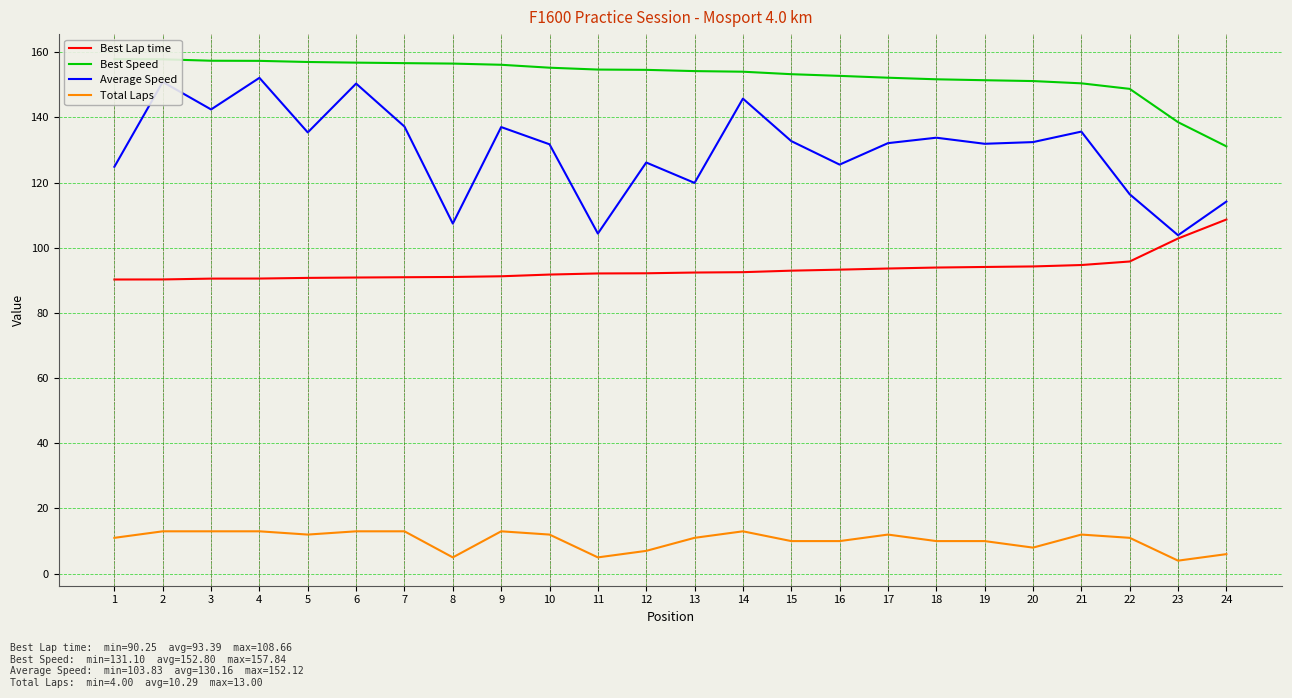

What is the highest value of the Total Laps series?

13.0